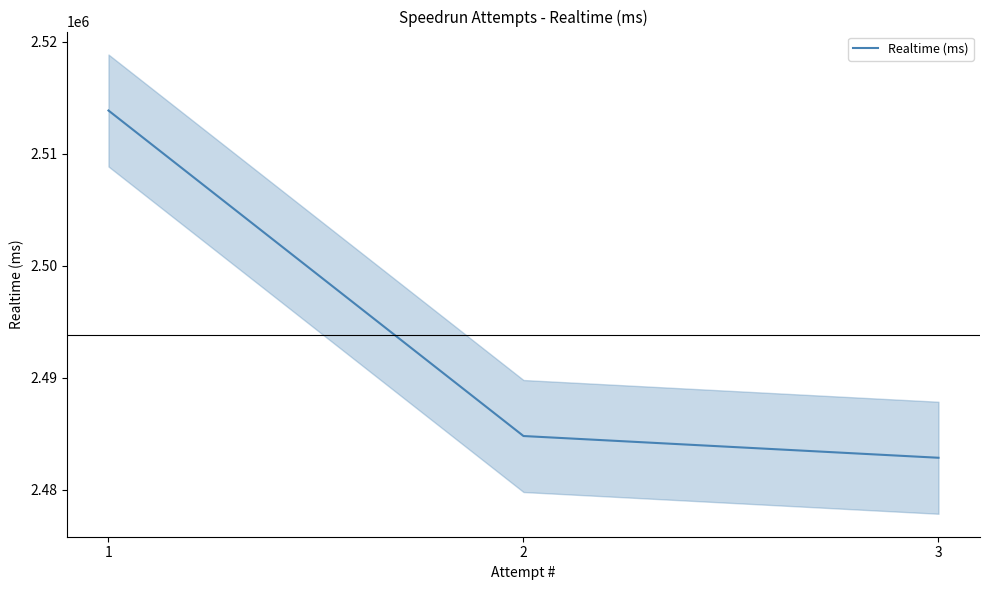

Reading left to right, transcribe all the data shown in this chart.

3=2482851	2=2484792	1=2513856